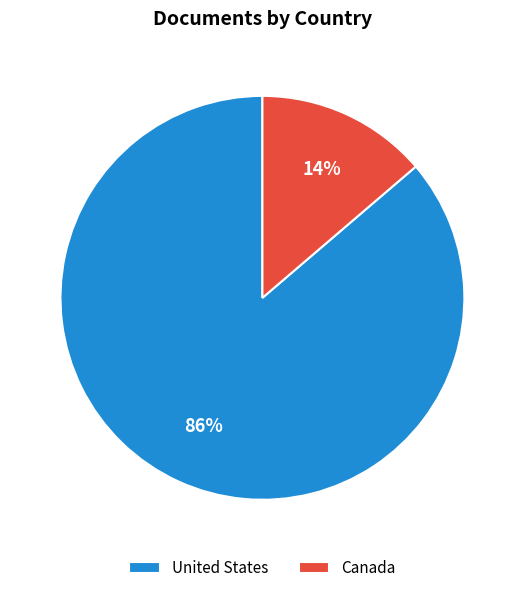

Is there a majority slice in this chart?

Yes